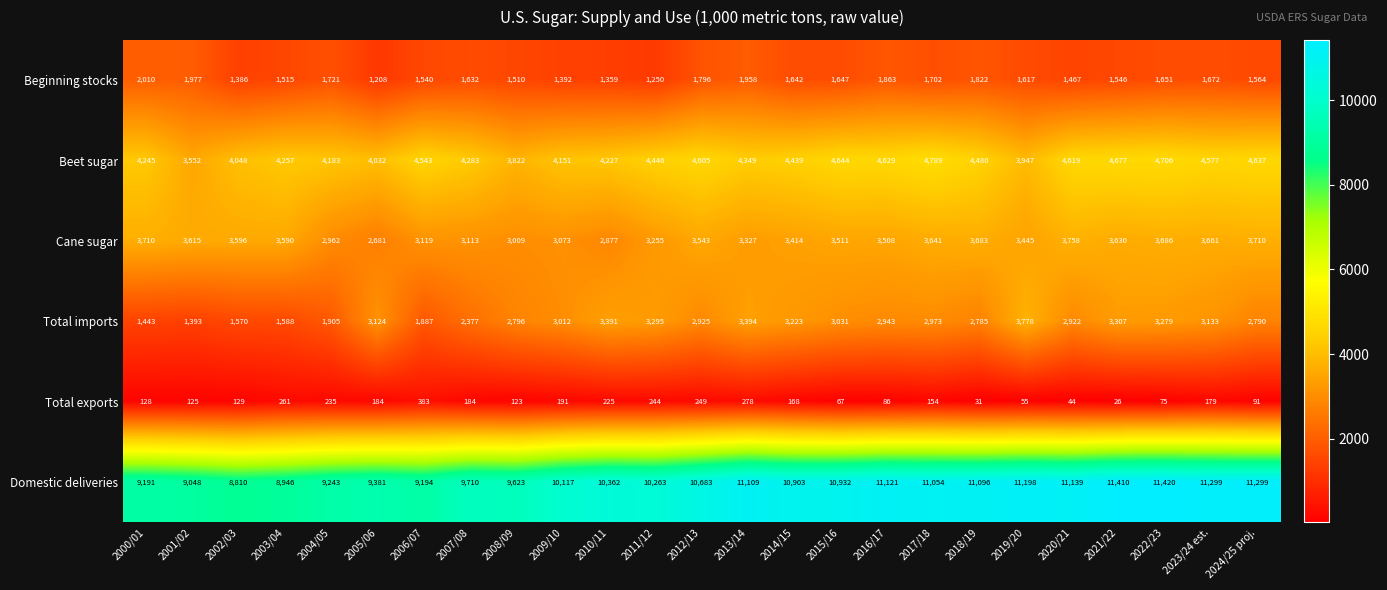

The Beginning stocks series shows 2165 at 2006/07. True or false?

False